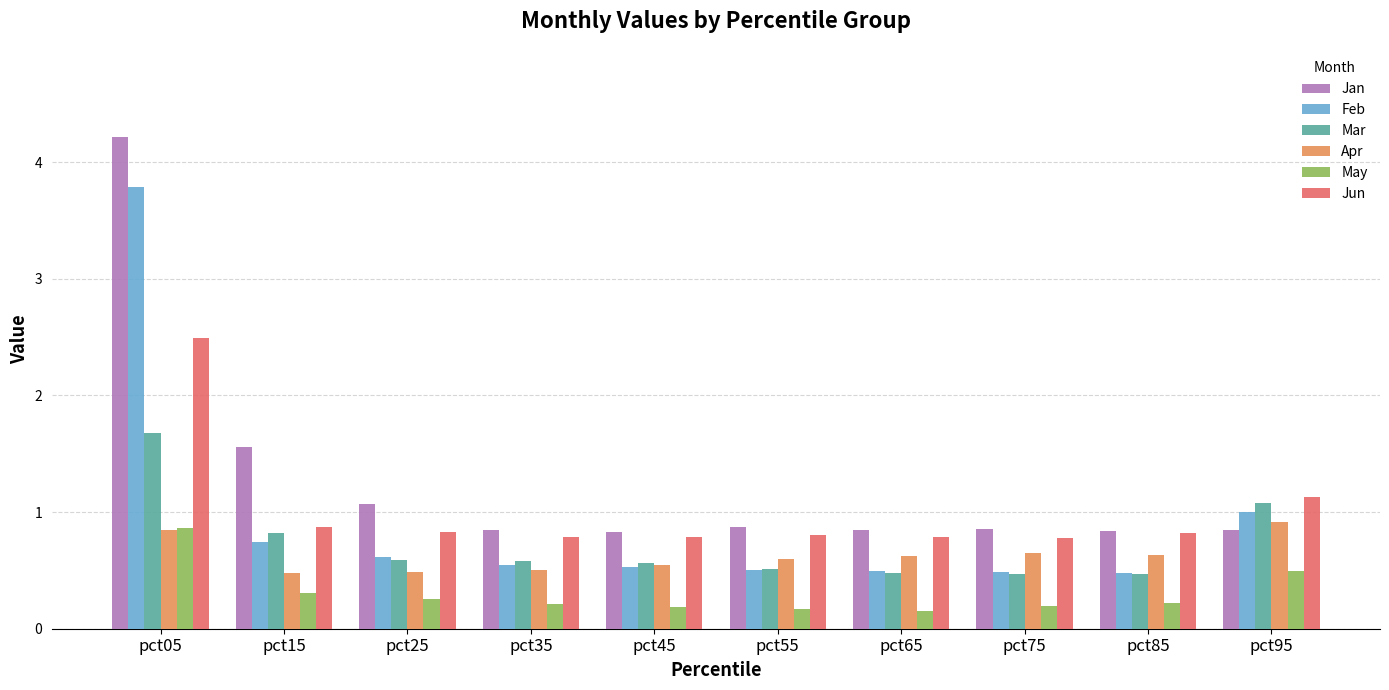

What is the highest value of the May series?

0.9